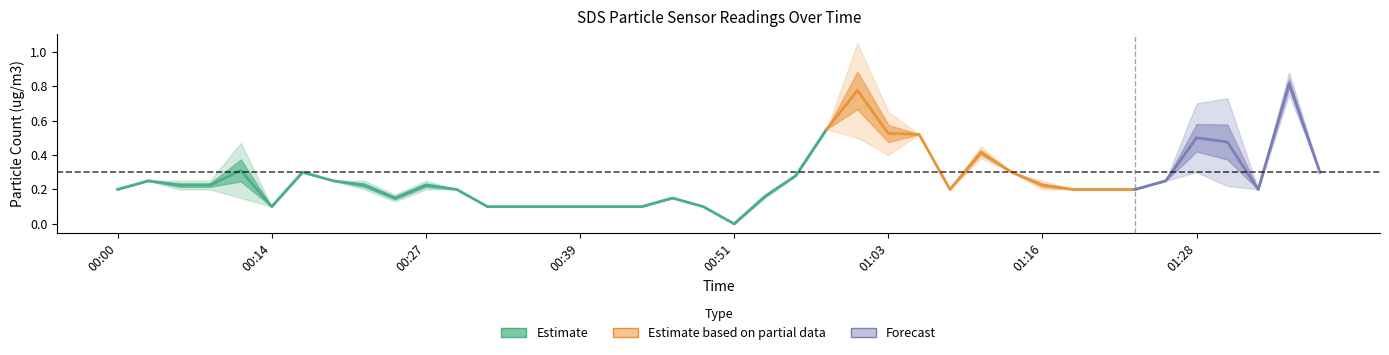

What is the label of the 7th point from the left?

00:17